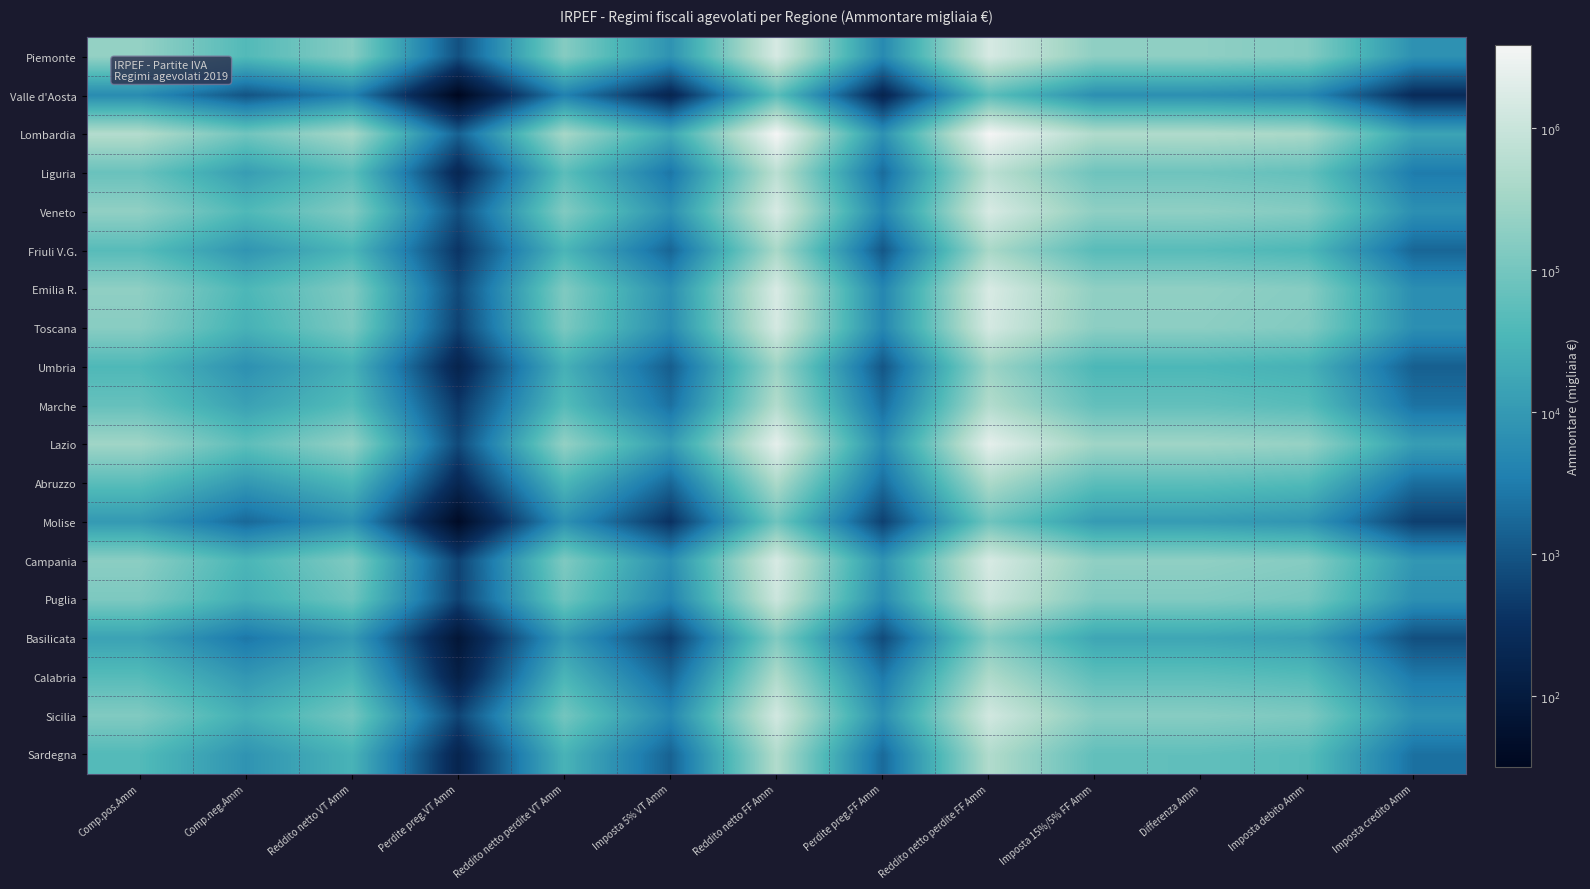

How many series are shown in this chart?

19